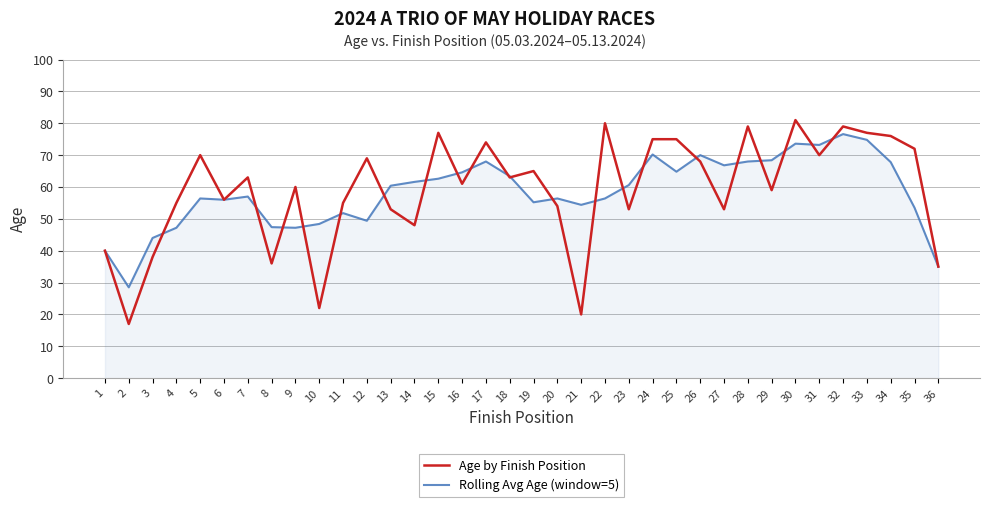

Which category has the lowest value across all series?

2